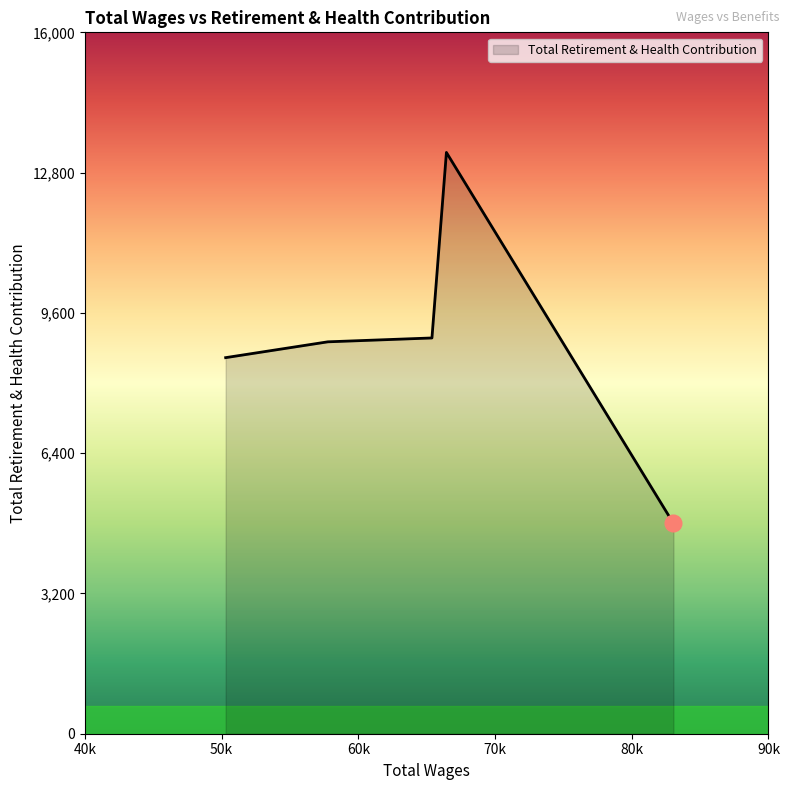

How many distinct data groups are displayed?

1